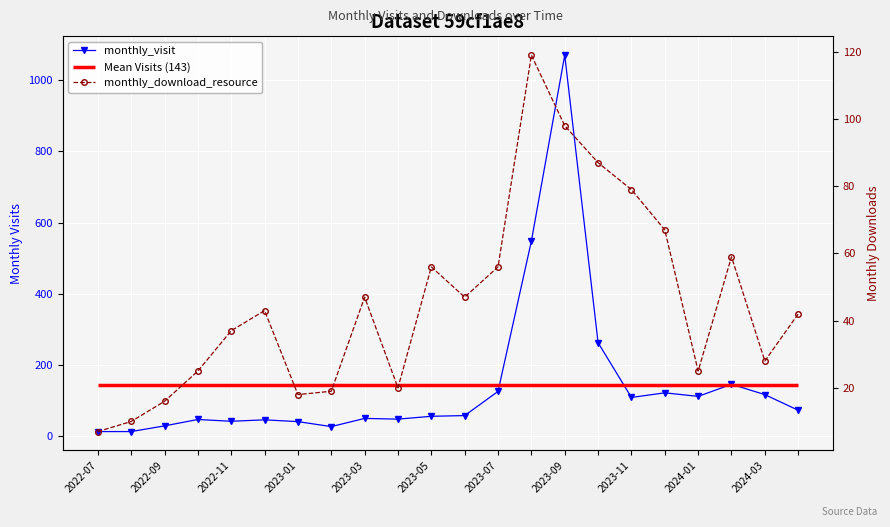

What is the approximate value of monthly_visit at 12, to the nearest 100?

100